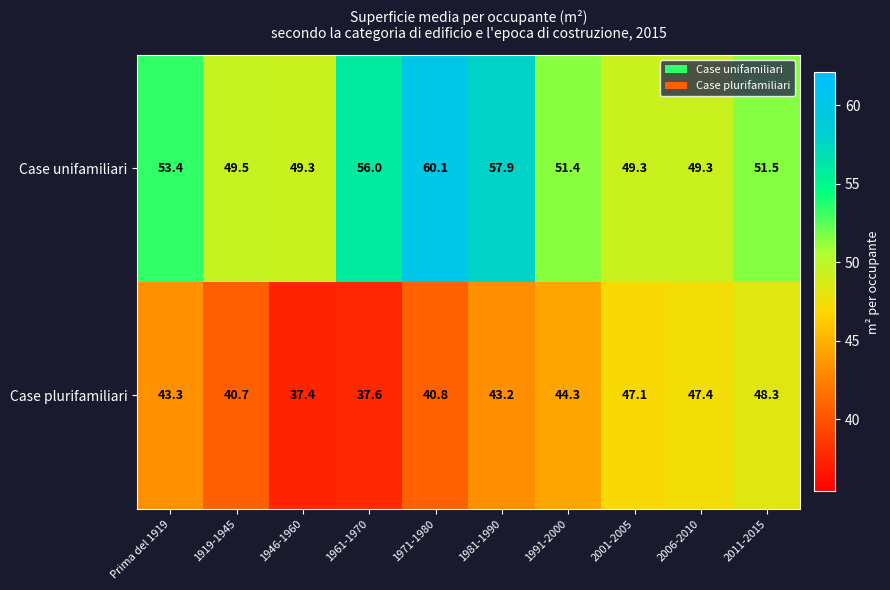

The Case plurifamiliari series shows 24.5 at 2006-2010. True or false?

False